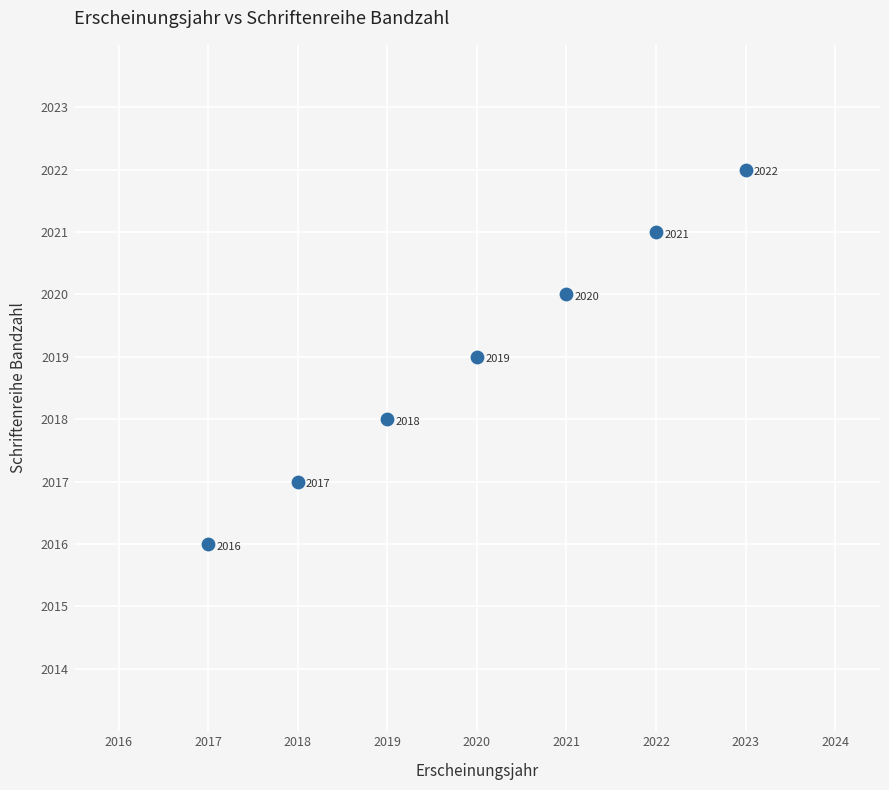

What is the range of Y values (max minus min)?

6